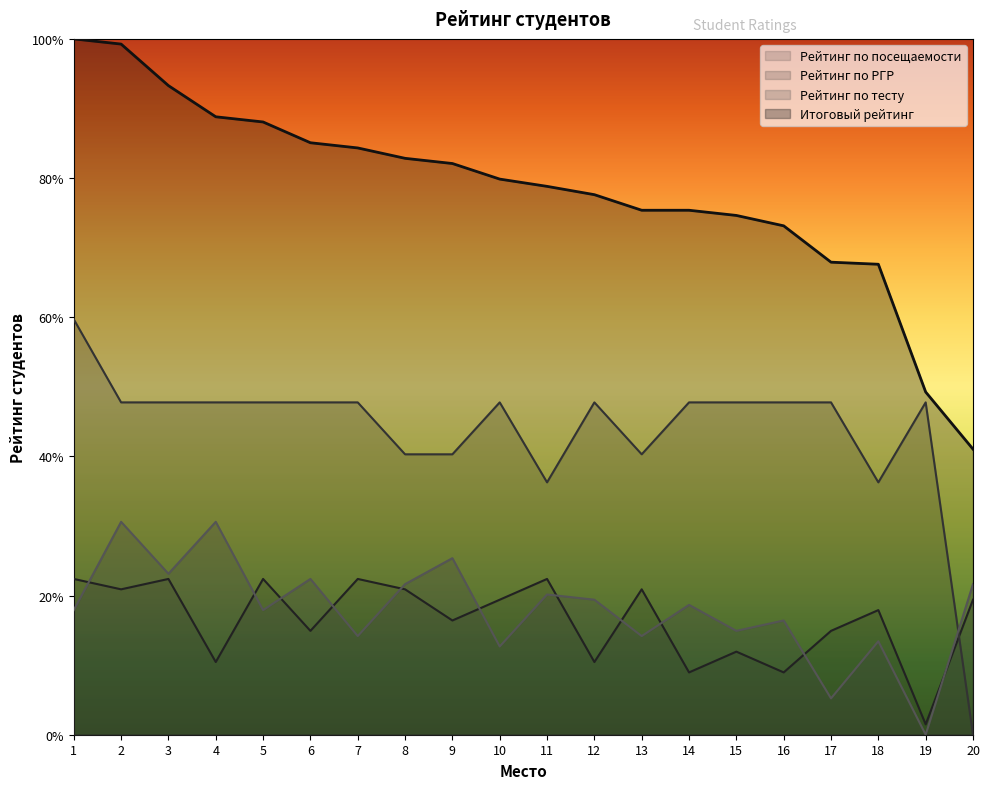

How many lines are shown in the chart?

4